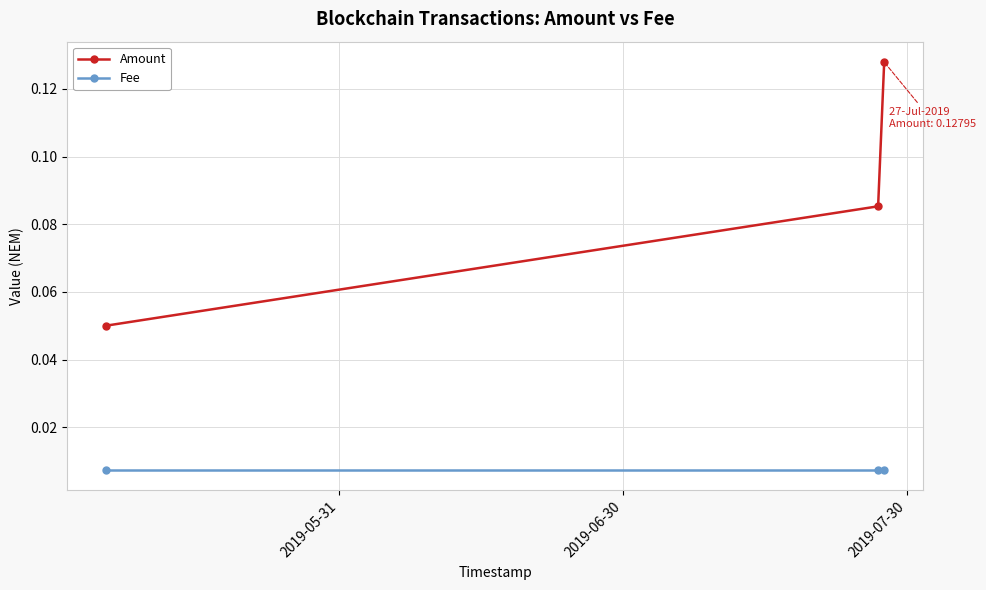

Which series has the largest range (max minus min)?

Amount